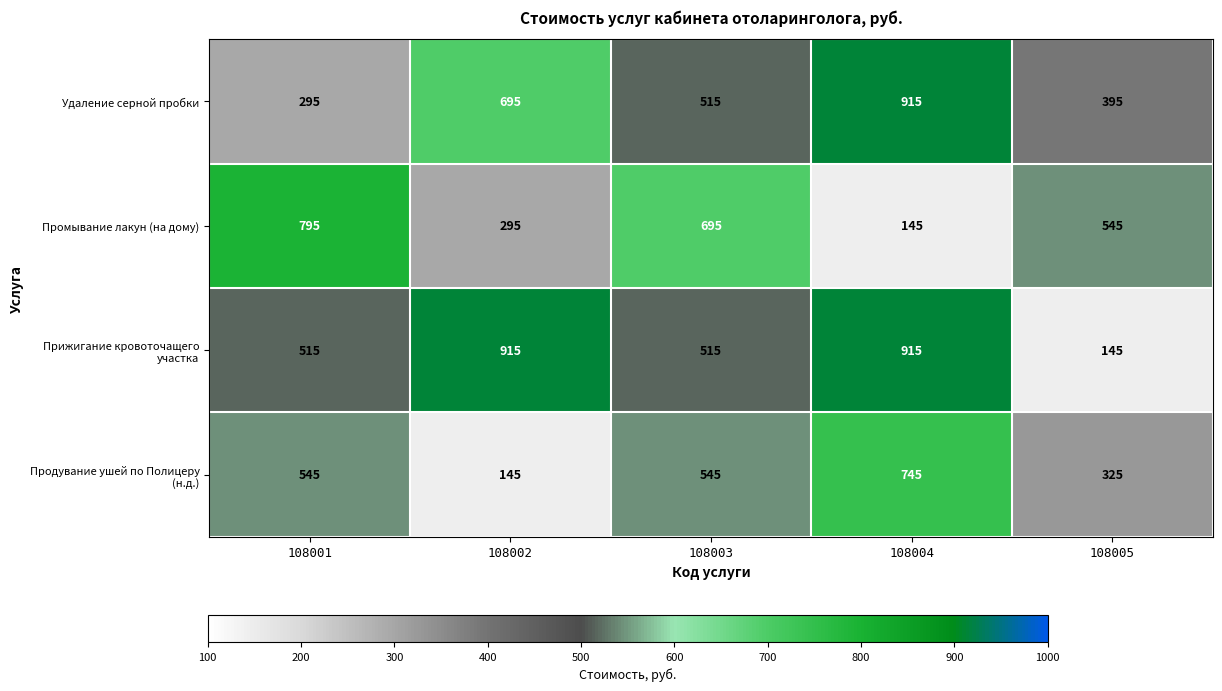

Which category has the highest value in the Удаление серной пробки series?

108004